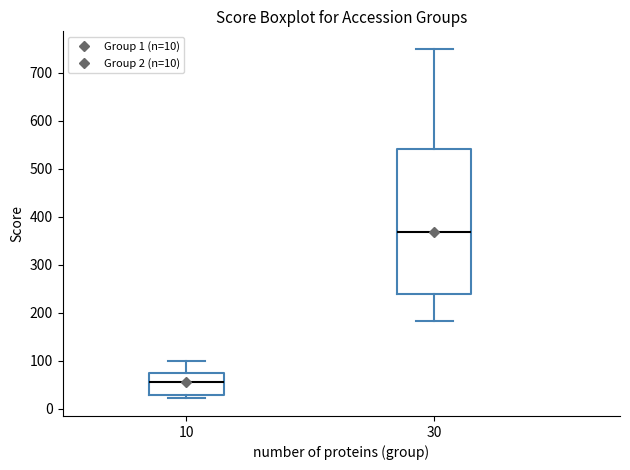

Which box's median line is the lowest?

10